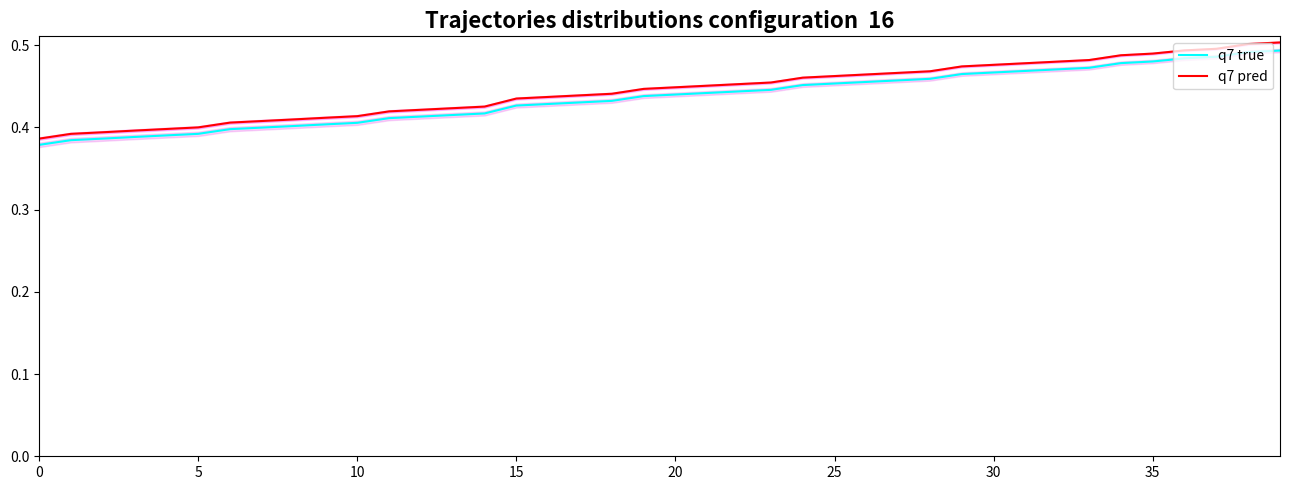

What is the difference between the q7 true values at 15 and 39?

0.1